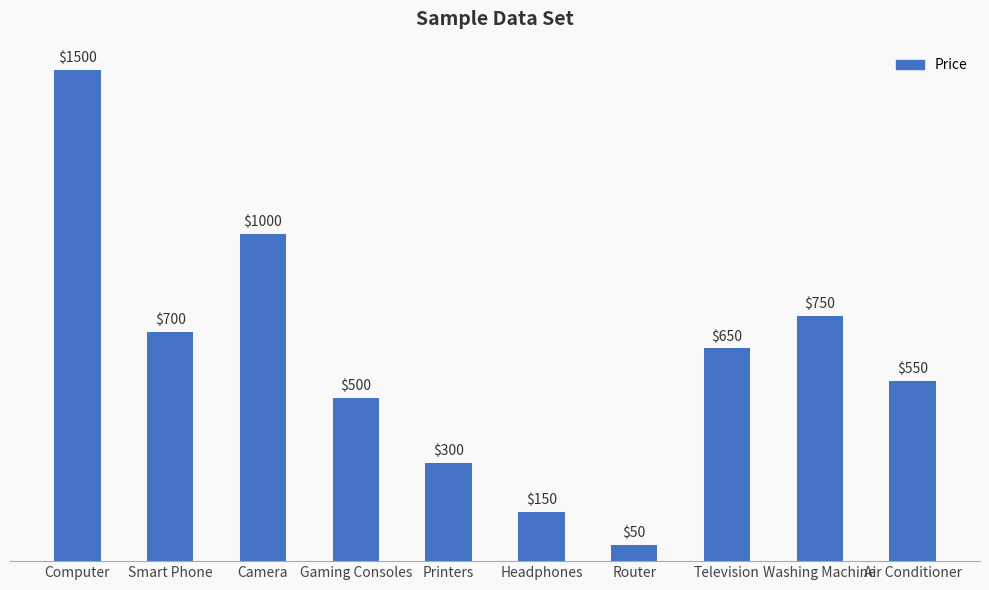

Which label corresponds to the largest value in the chart?

Computer